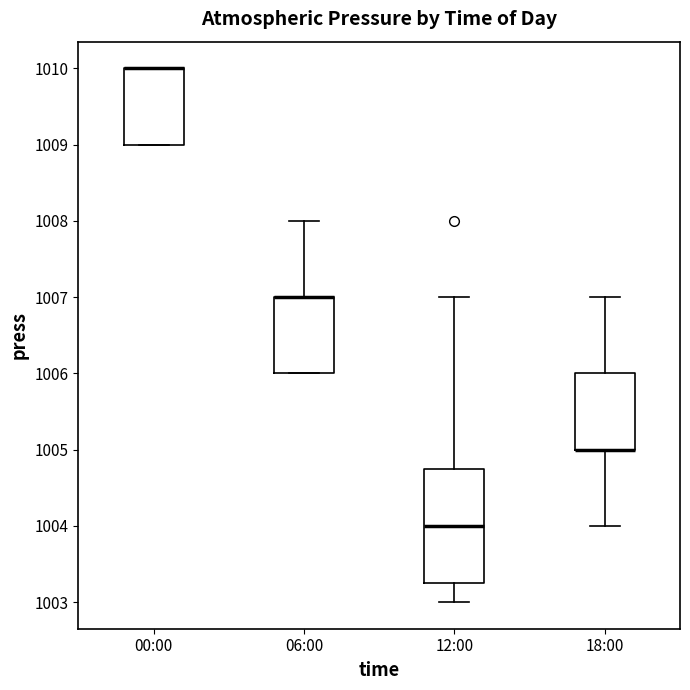

Reading left to right, transcribe this box plot: for each box, give where its median line is, the range the box spans, and where its two whiskers end, as read against the y-axis. The values are not printed on the chart, so give them approximately, as read against the axis.

00:00: median 1010.0 (drawn on the box's upper edge), box 1009.0 to 1010.0, whiskers 1009.0 to 1010.0
06:00: median 1007.0 (drawn on the box's upper edge), box 1006.0 to 1007.0, whiskers 1006.0 to 1008.0
12:00: median 1004.0, box 1003.3 to 1004.8, whiskers 1003.0 to 1007.0
18:00: median 1005.0 (drawn on the box's lower edge), box 1005.0 to 1006.0, whiskers 1004.0 to 1007.0